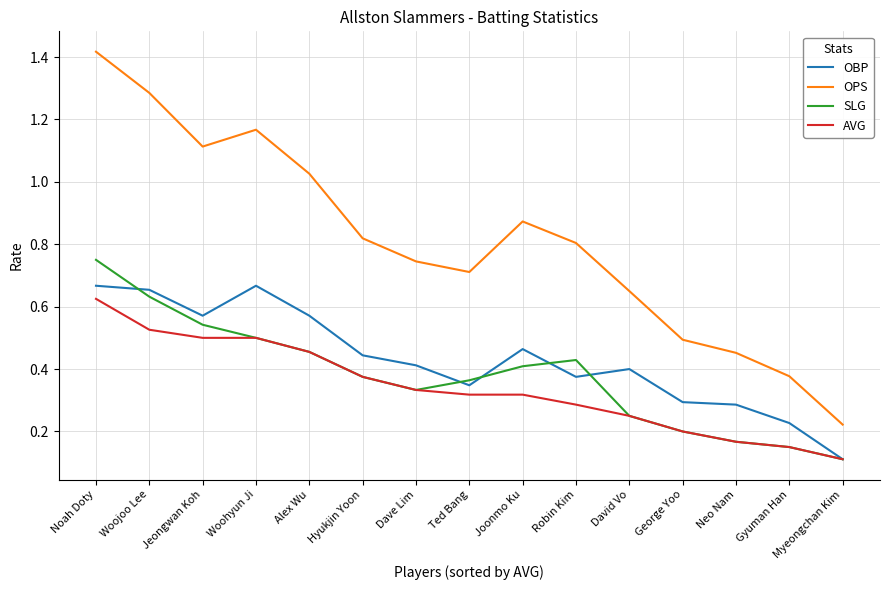

The value of SLG at Woohyun Ji is 0.7. True or false?

False